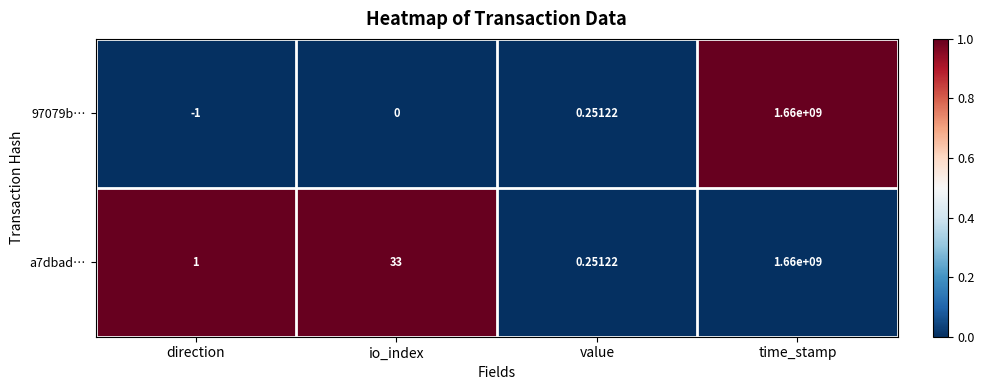

Which category has the highest value in the a7dbad… series?

time_stamp